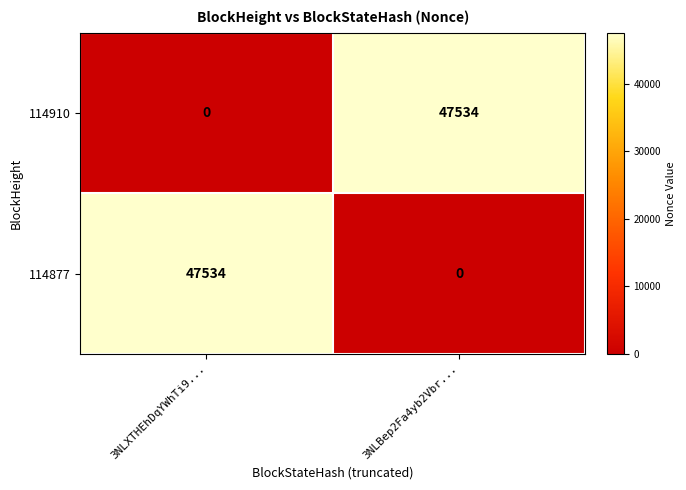

What is the difference between the highest and lowest values at 3NLXTHEhDqYWhTi9...?

47534